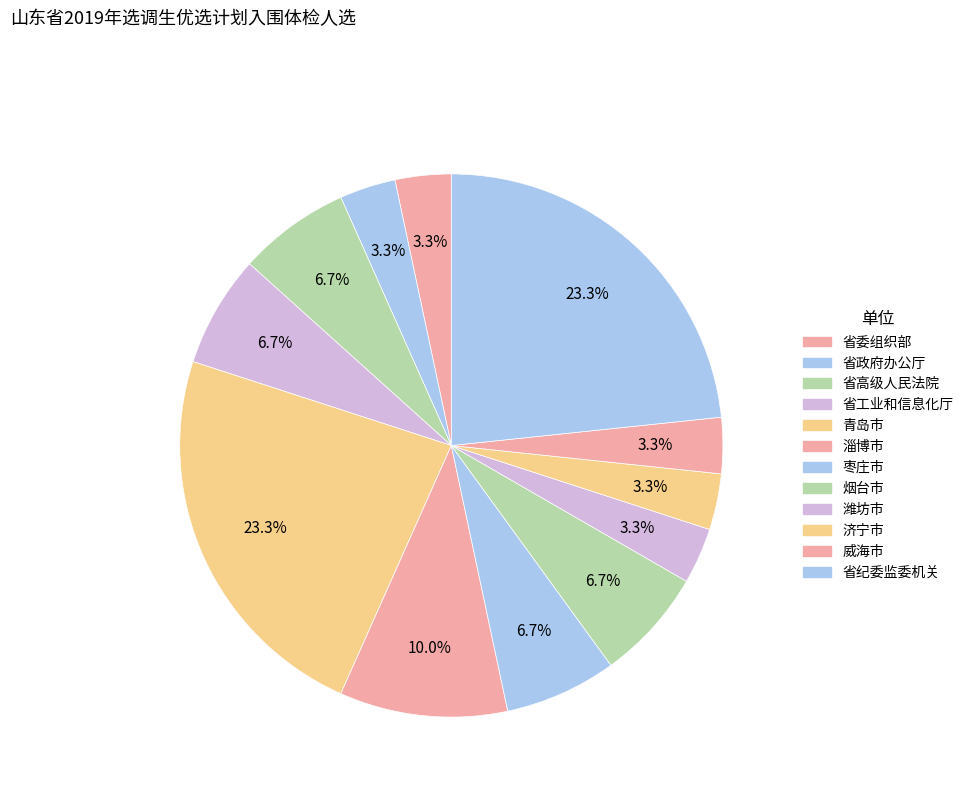

Which category has the biggest portion of the pie?

青岛市